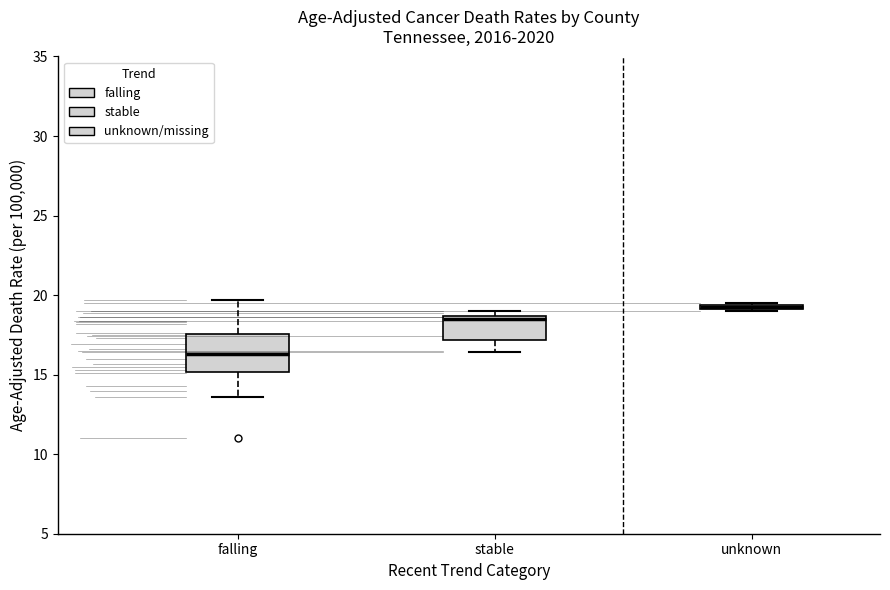

Where is the lower edge of the box for unknown on the y-axis? The values are not printed on the chart, so give them approximately, as read against the axis.

19.0